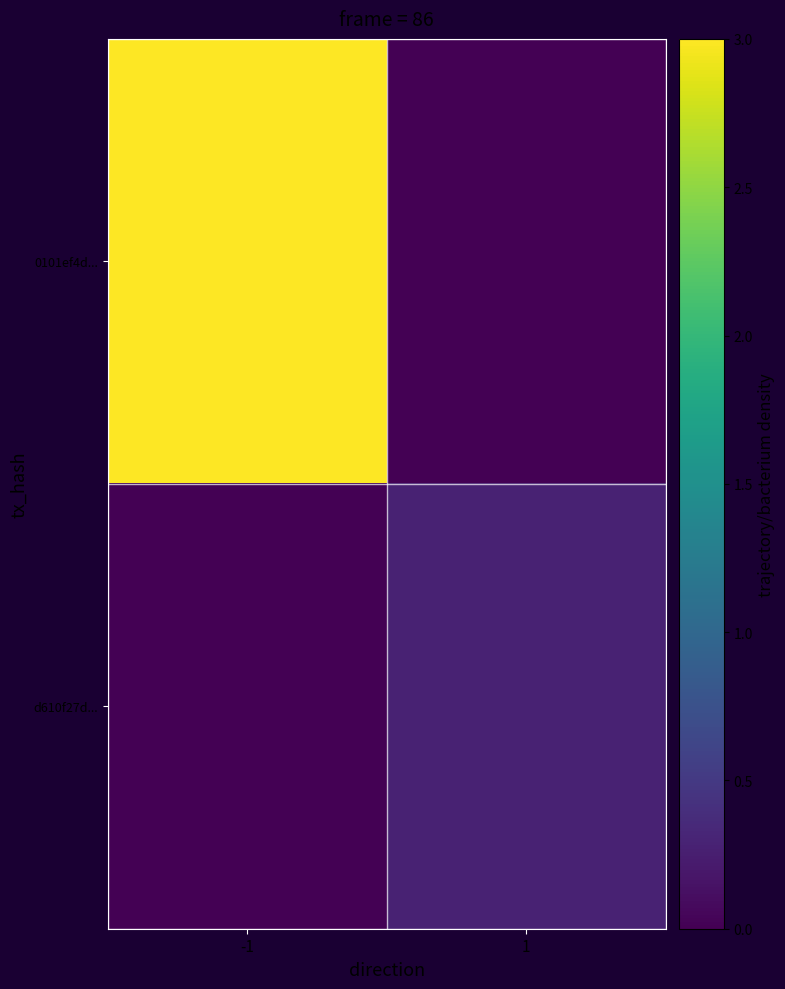

Which label corresponds to the largest value in the chart?

-1